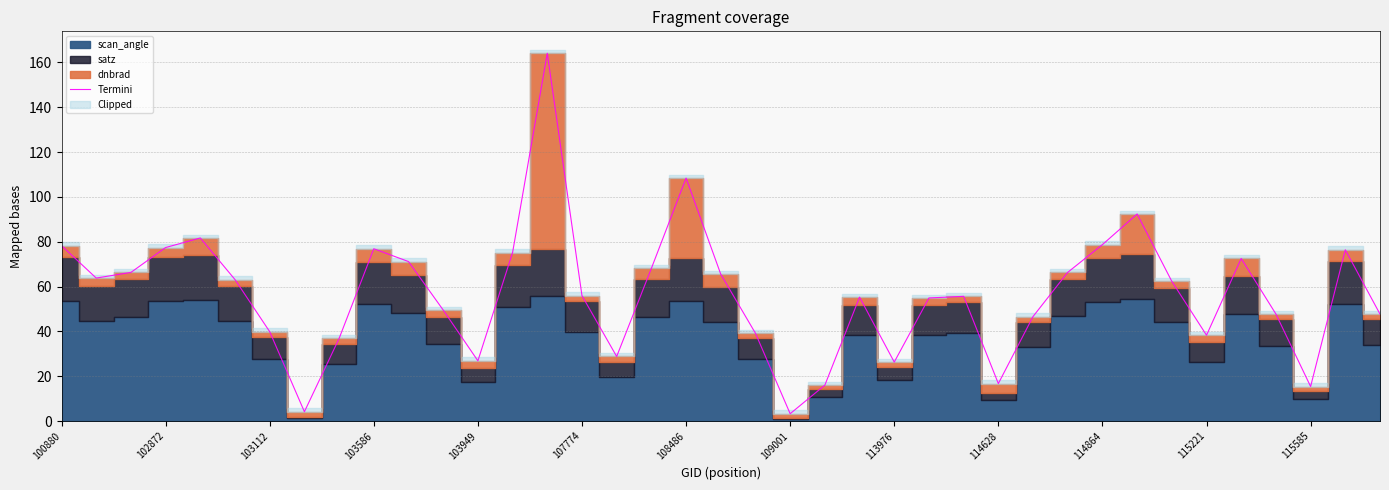

How many data points are less than 55?

17